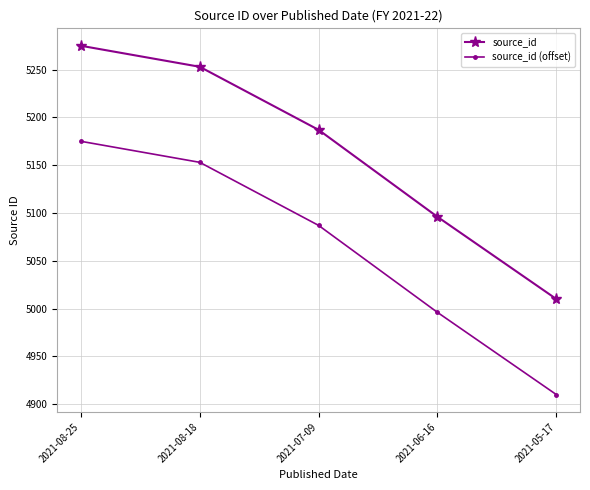

Which category has the lowest value in the source_id (offset) series?

2021-05-17